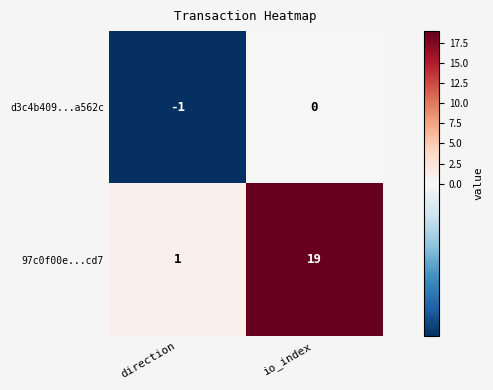

At which label is d3c4b409...a562c closest to 0?

io_index